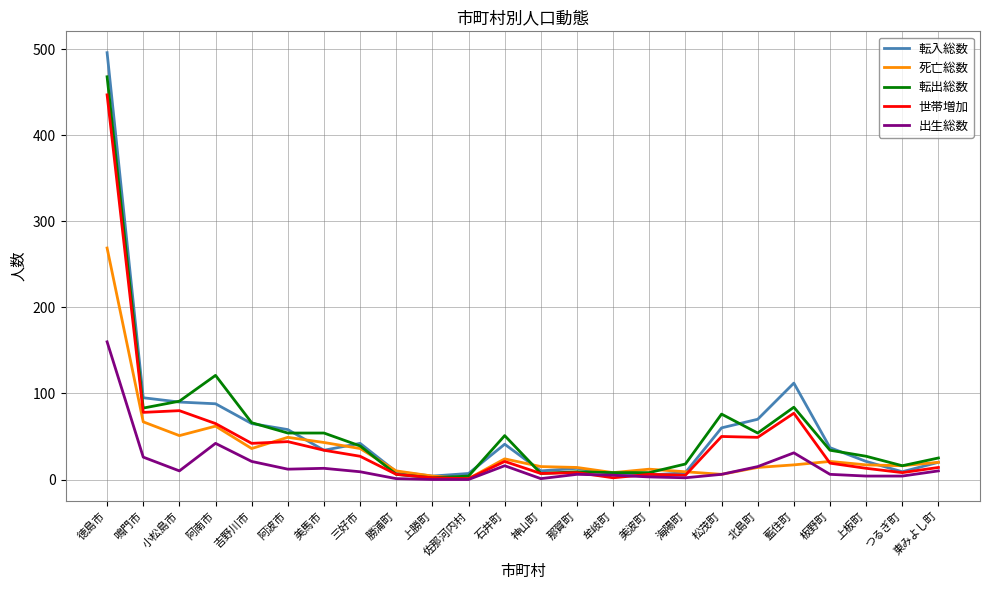

True or false: 死亡総数 has more than 0 interior local peaks.

True